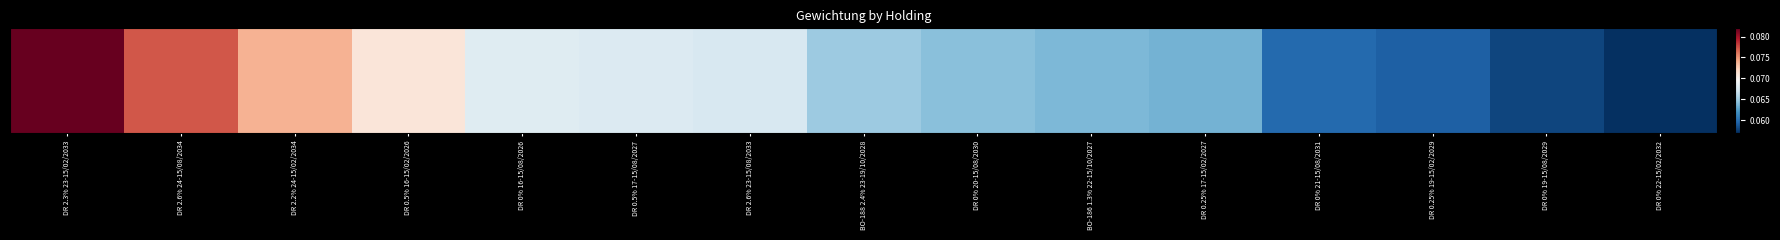

List the labels in order of value, smallest first.

DR 0% 22-15/02/2032, DR 0% 19-15/08/2029, DR 0.25% 19-15/02/2029, DR 0% 21-15/08/2031, DR 0.25% 17-15/02/2027, BO-186 1.3% 22-15/10/2027, DR 0% 20-15/08/2030, BO-188 2.4% 23-19/10/2028, DR 2.6% 23-15/08/2033, DR 0.5% 17-15/08/2027, DR 0% 16-15/08/2026, DR 0.5% 16-15/02/2026, DR 2.2% 24-15/02/2034, DR 2.6% 24-15/08/2034, DR 2.3% 23-15/02/2033